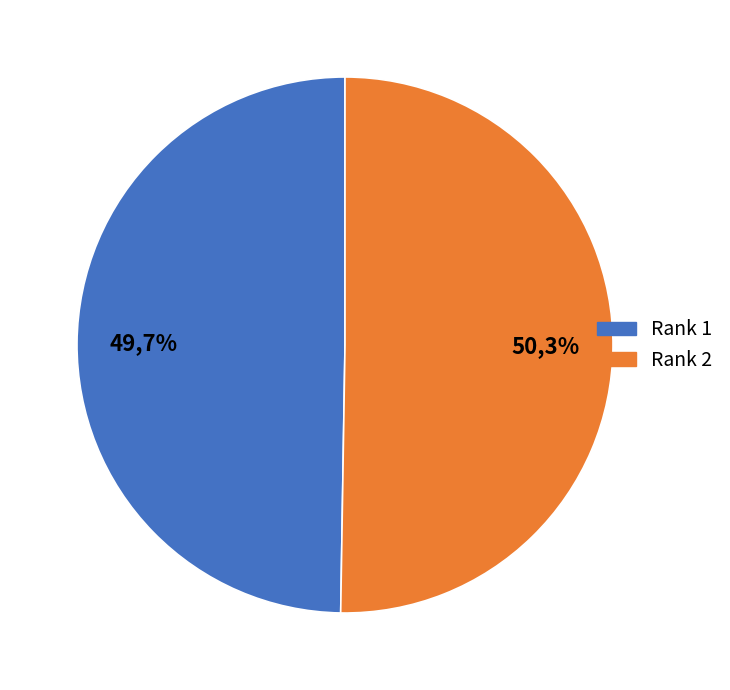

The Rank 1 slice represents 39% of the pie. True or false?

False